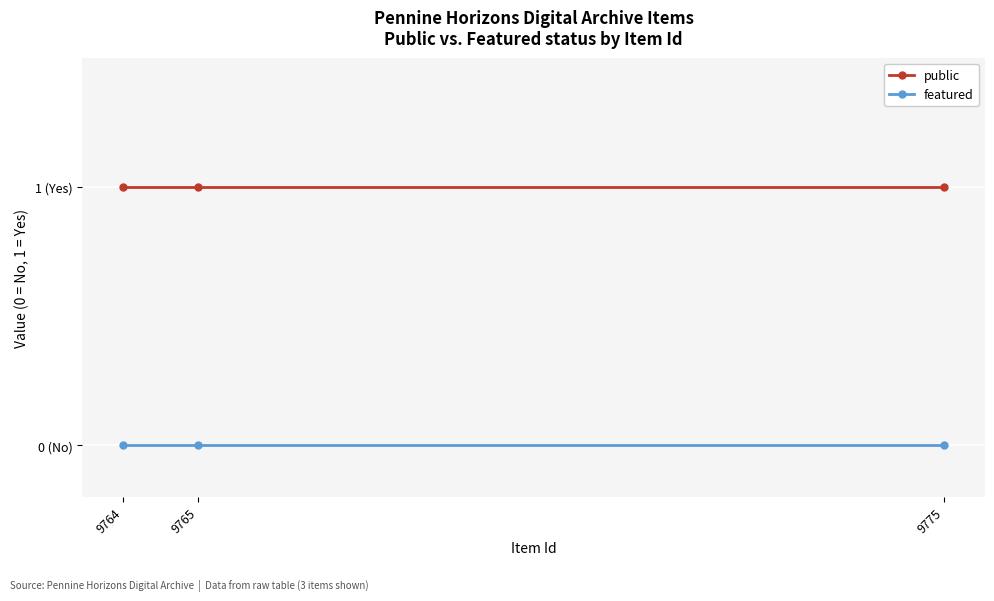

Is this an area chart (filled region under the line)?

No